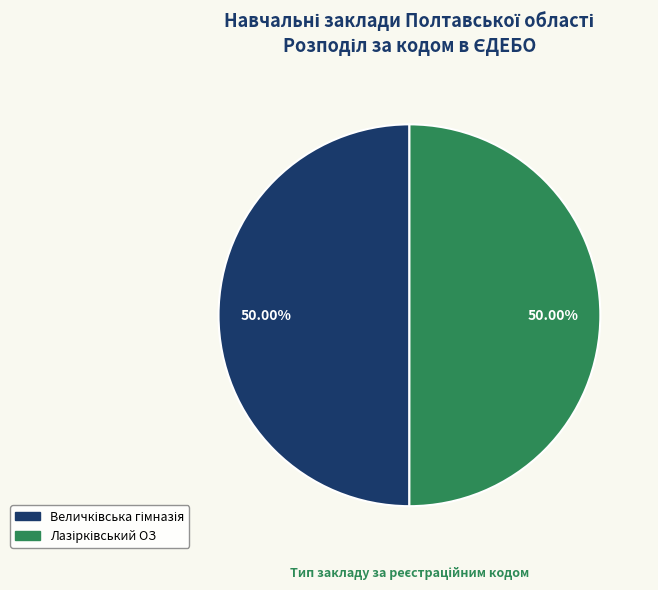

Rank the categories by value from lowest to highest.

Величківська гімназія, Лазірківський ОЗ